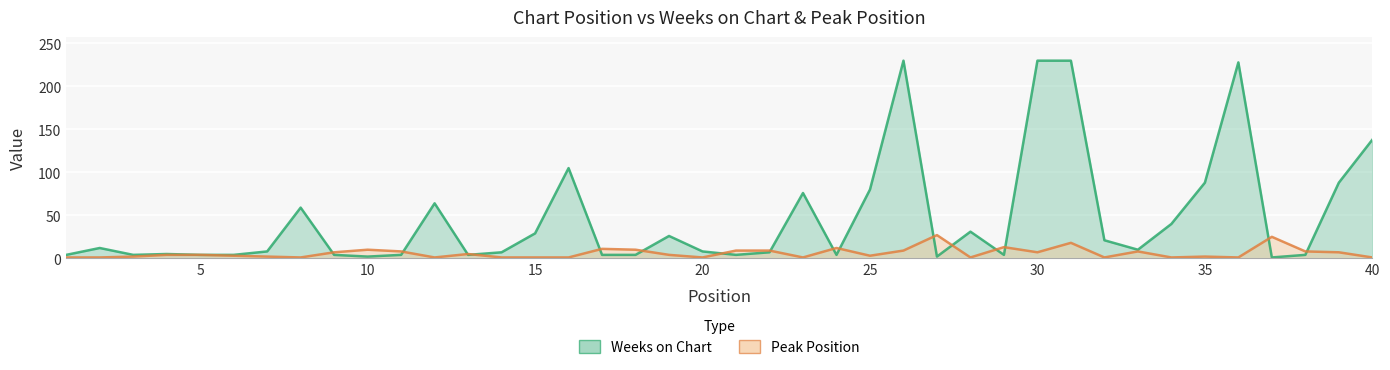

What is the difference between the maximum and second lowest values in the Peak Position series?

26